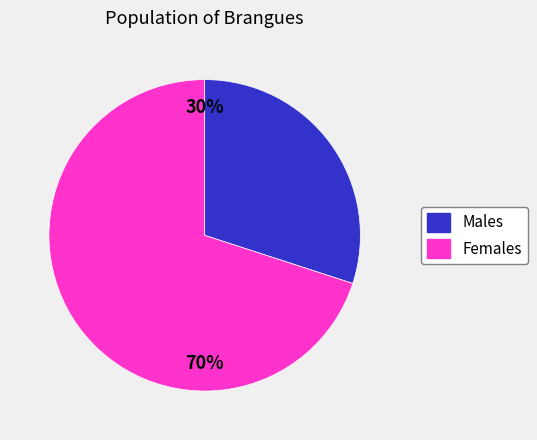

Is there any slice that represents more than half of the pie?

Yes